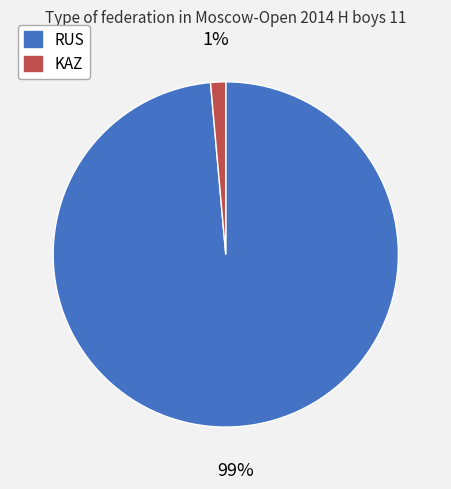

Is RUS the majority of the pie?

Yes